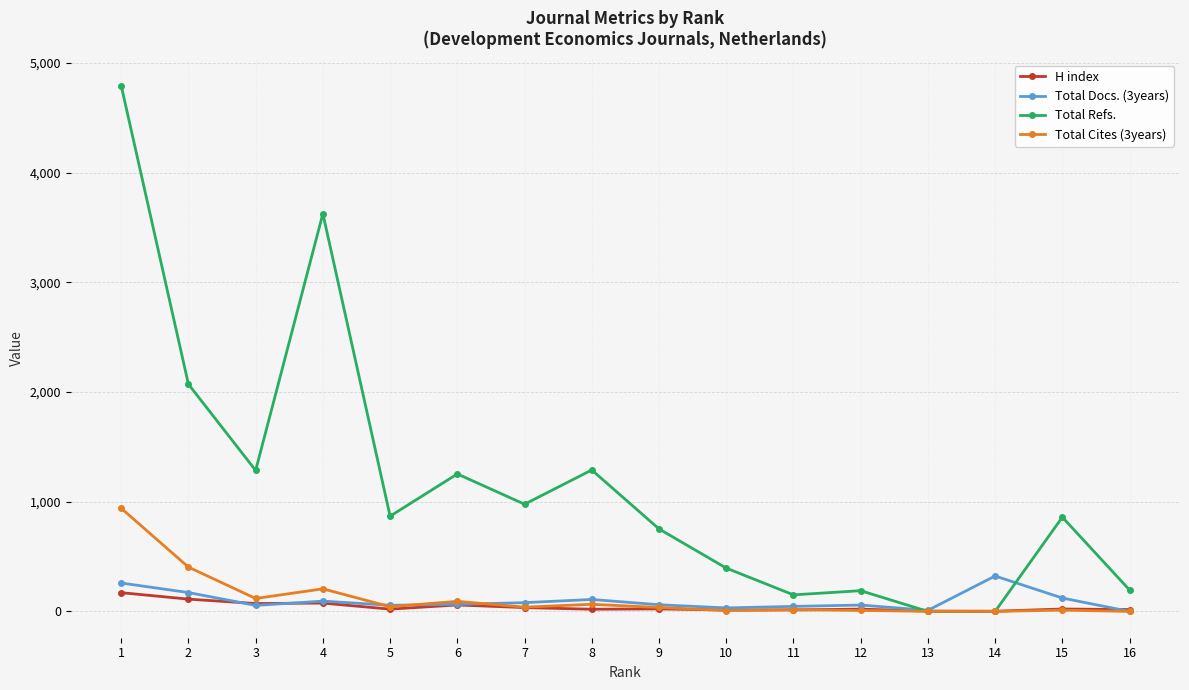

How many lines are shown in the chart?

4